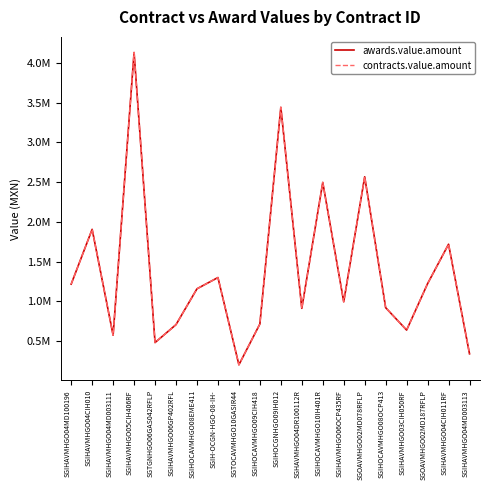

Where is the first local minimum for contracts.value.amount?

SGIHAVMHGO04MD003111